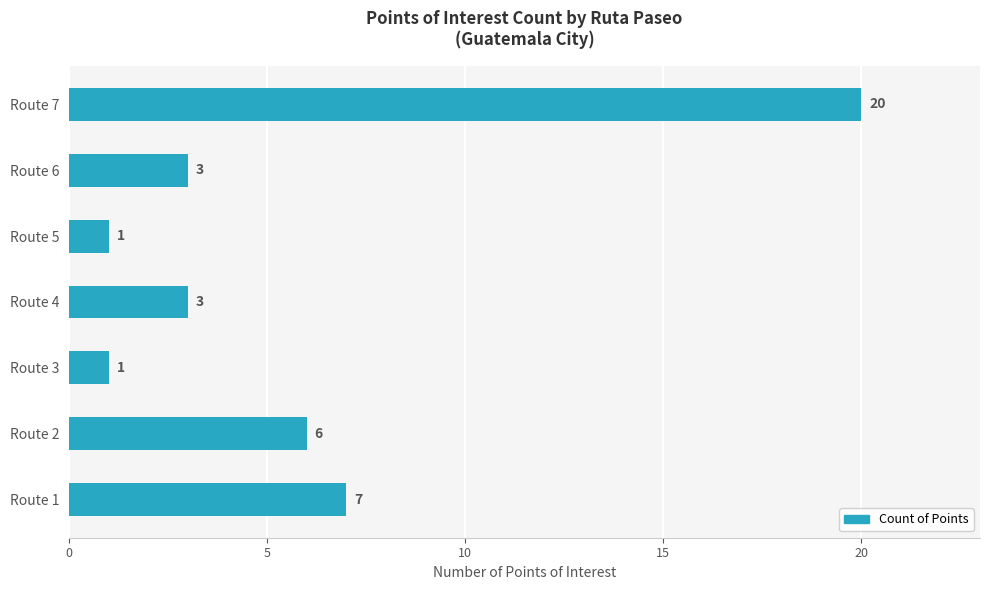

Are the bars horizontal?

Yes